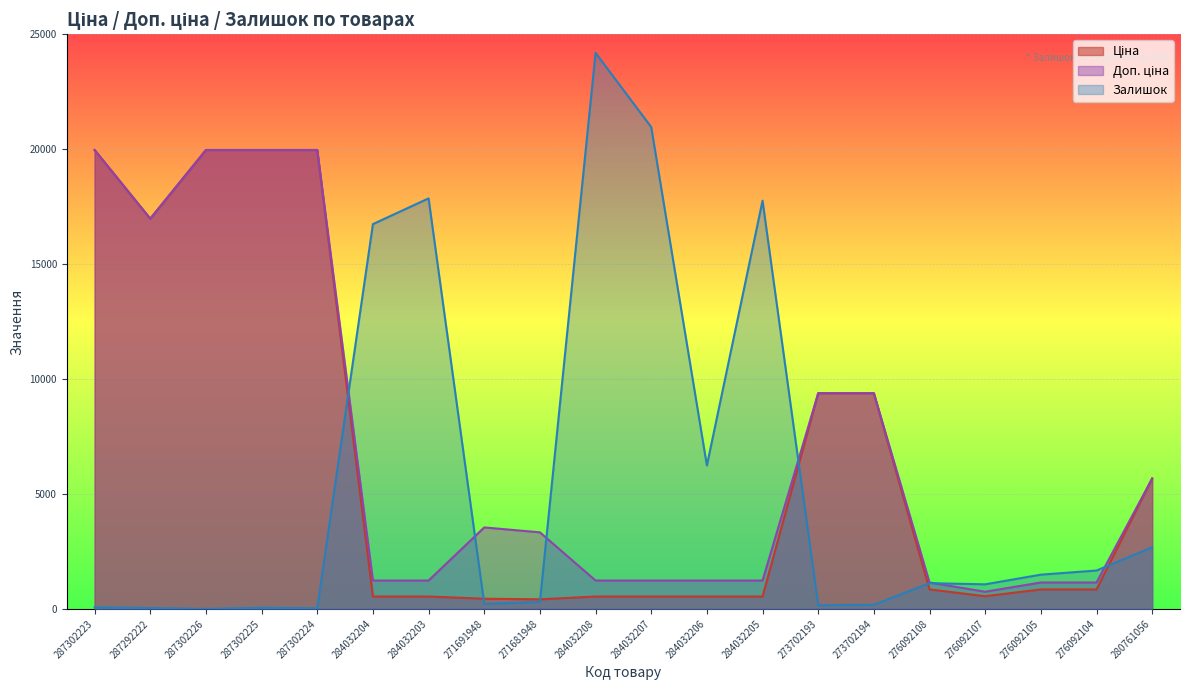

Is it true that Ціна equals 19964.2 at 287302224?

True